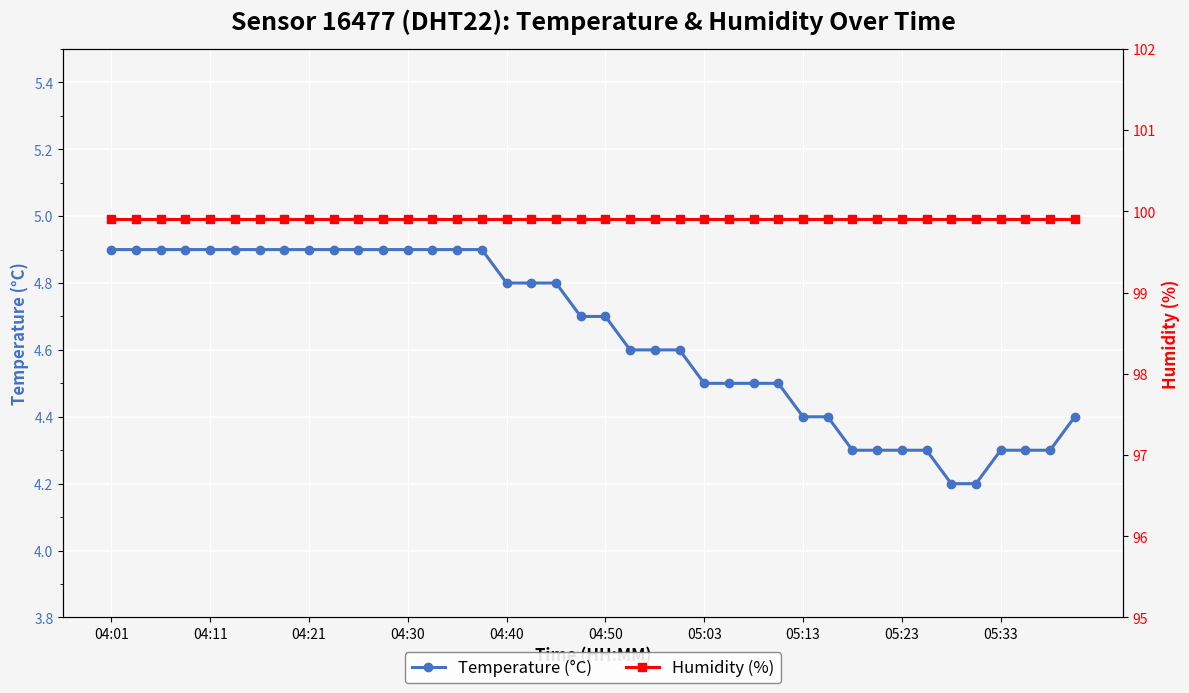

The value of Temperature (°C) at 04:21 is 4.9. True or false?

True